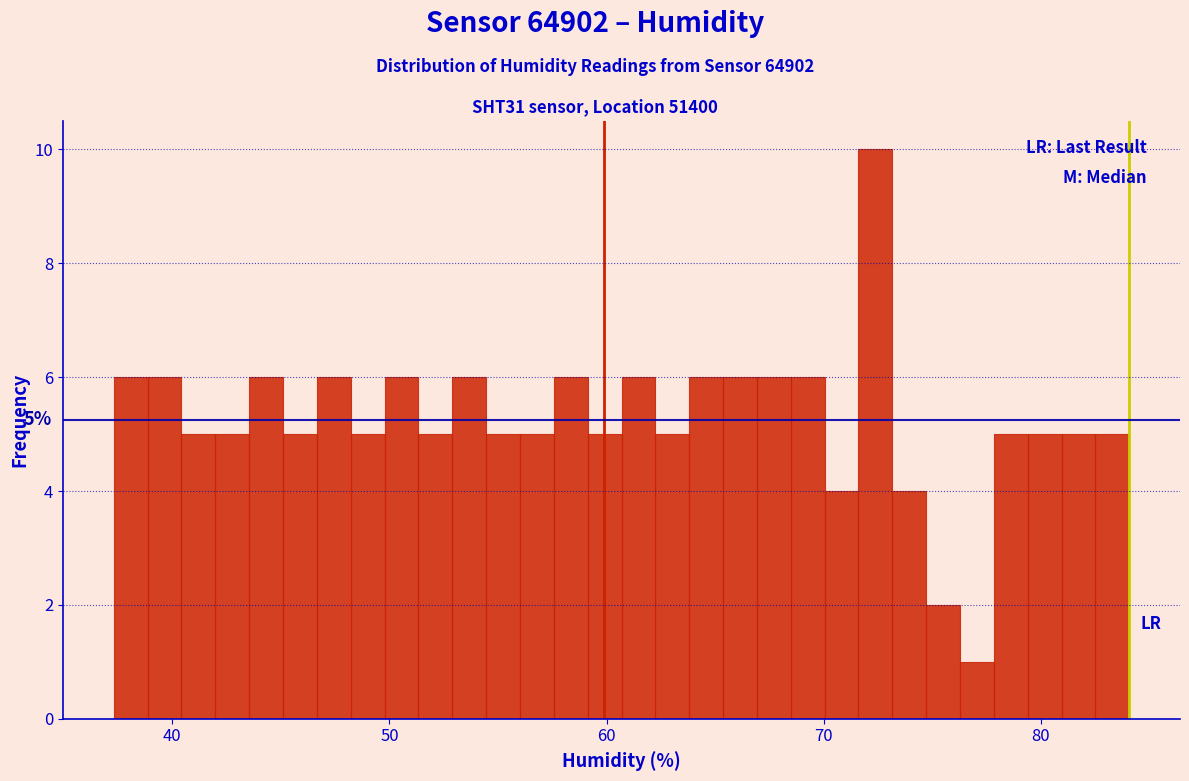

Around what value on the x-axis is the tallest bar? Give the approximate position of its centre, as read against the axis.

72